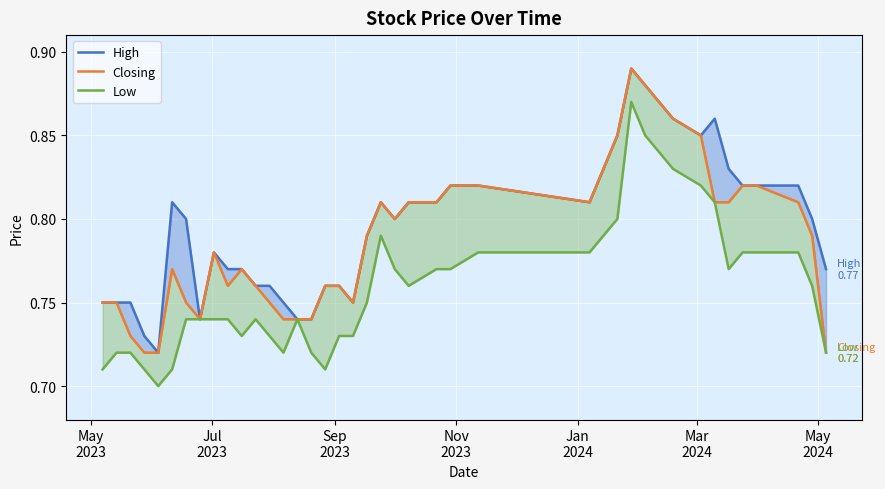

Rank the series by their average value, from lowest to highest.

Low, Closing, High